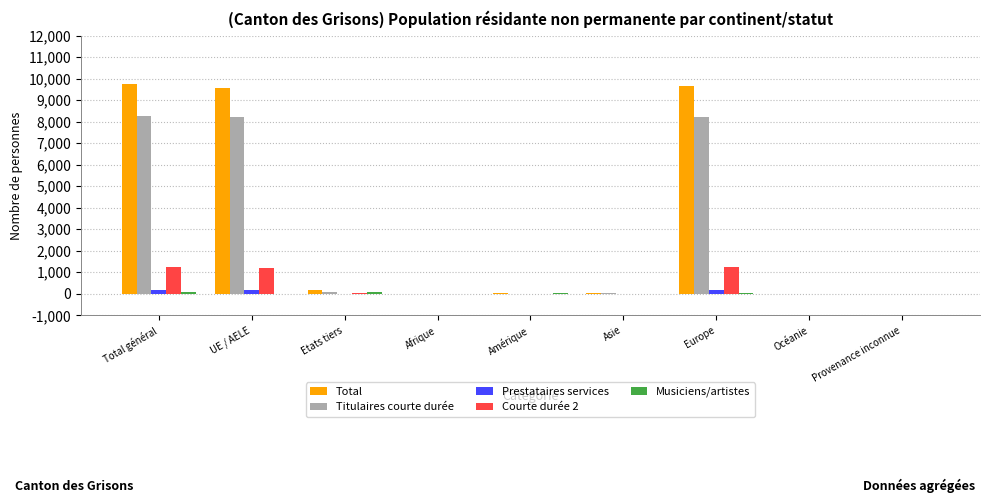

The value of Titulaires courte durée at UE / AELE is 8197. True or false?

True